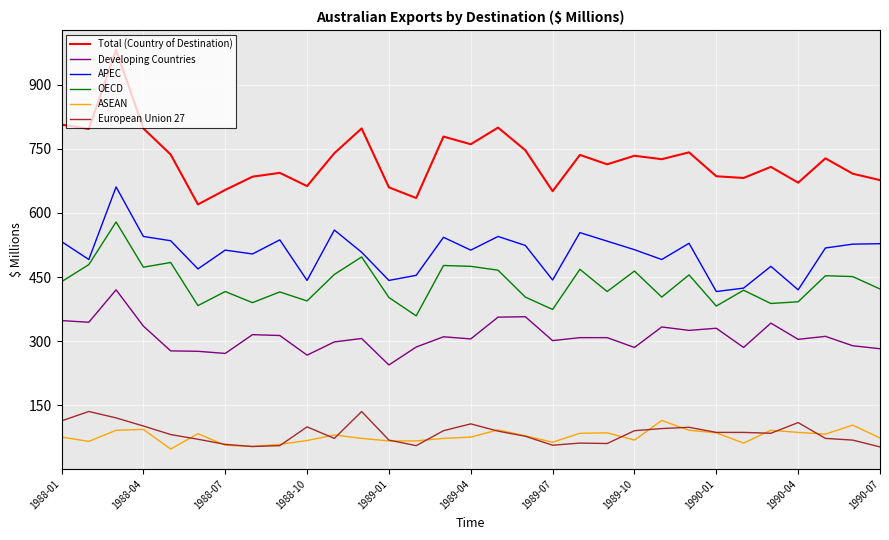

Which series has the widest spread of values?

Total (Country of Destination)